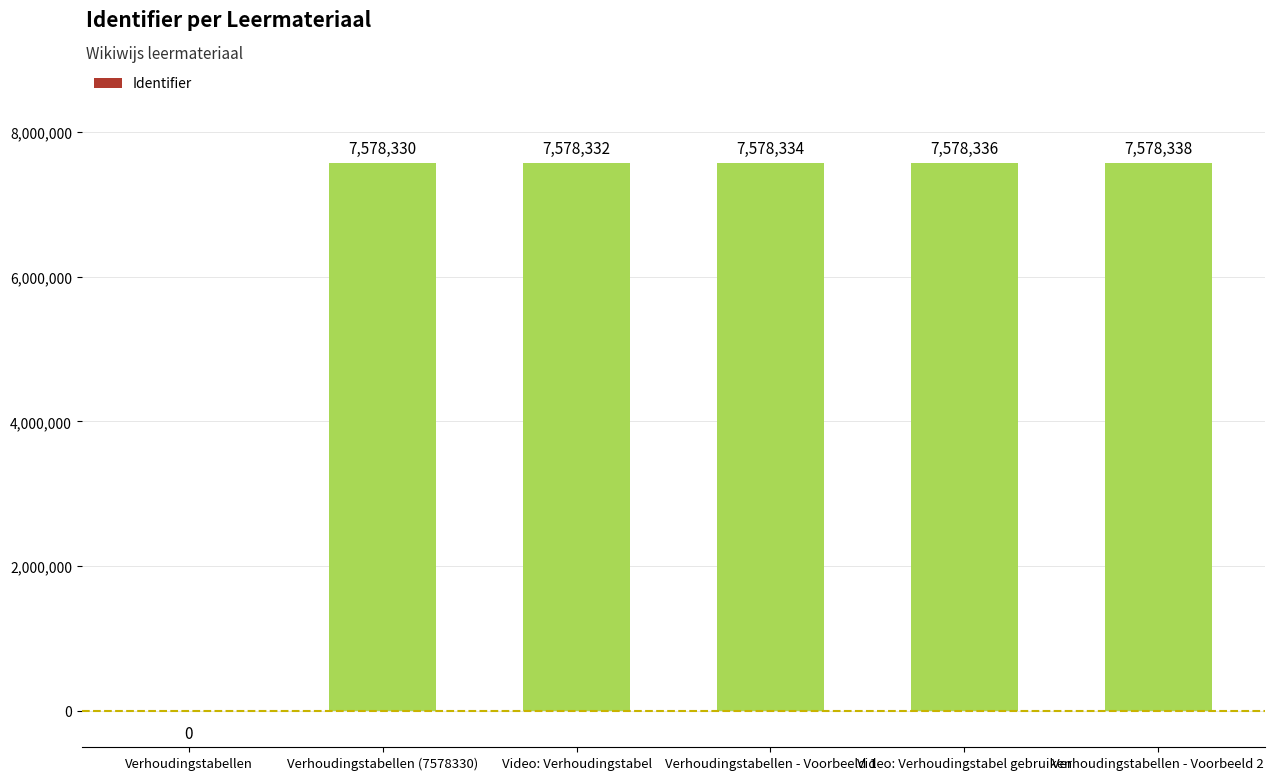

How many positive values are there?

5